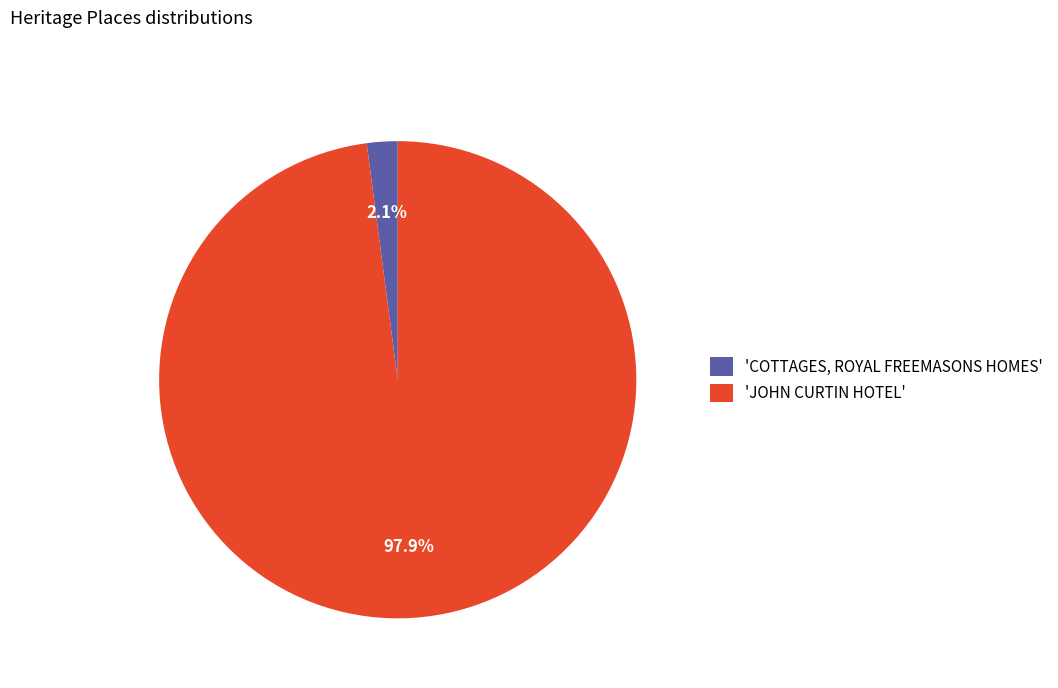

Rank the categories by value from lowest to highest.

'COTTAGES, ROYAL FREEMASONS HOMES', 'JOHN CURTIN HOTEL'